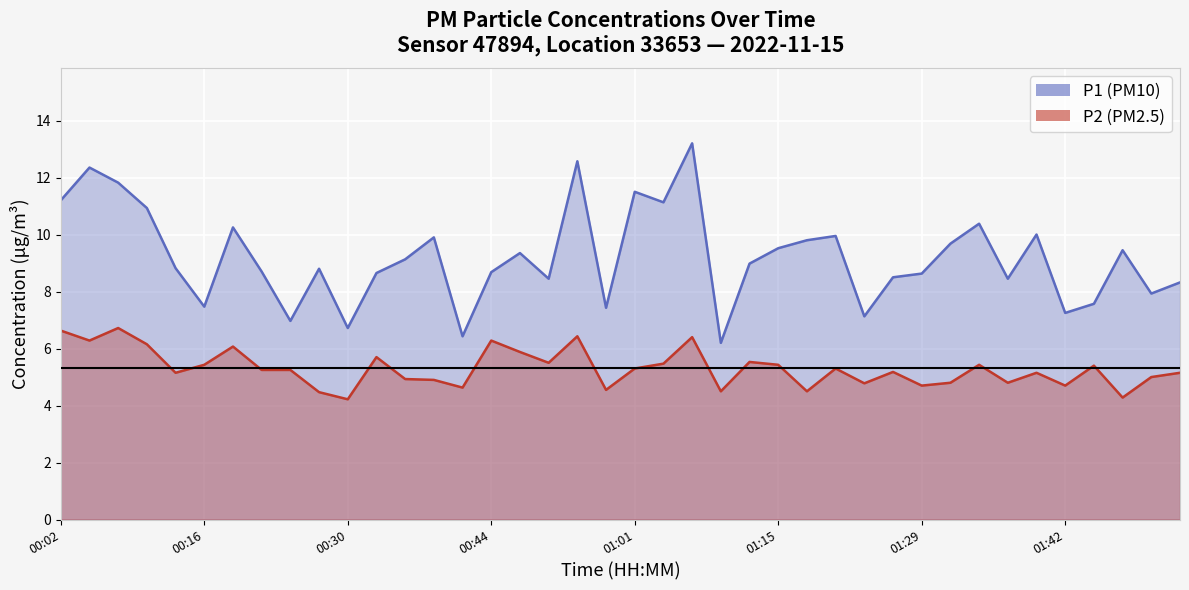

True or false: P1 and P2 intersect in this chart.

False